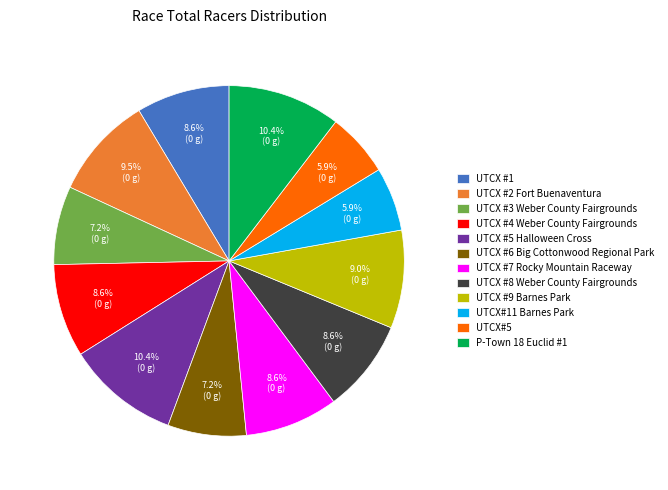

To the nearest percent, what is the combined percentage of UTCX #3 Weber County Fairgrounds and UTCX #2 Fort Buenaventura?

17%